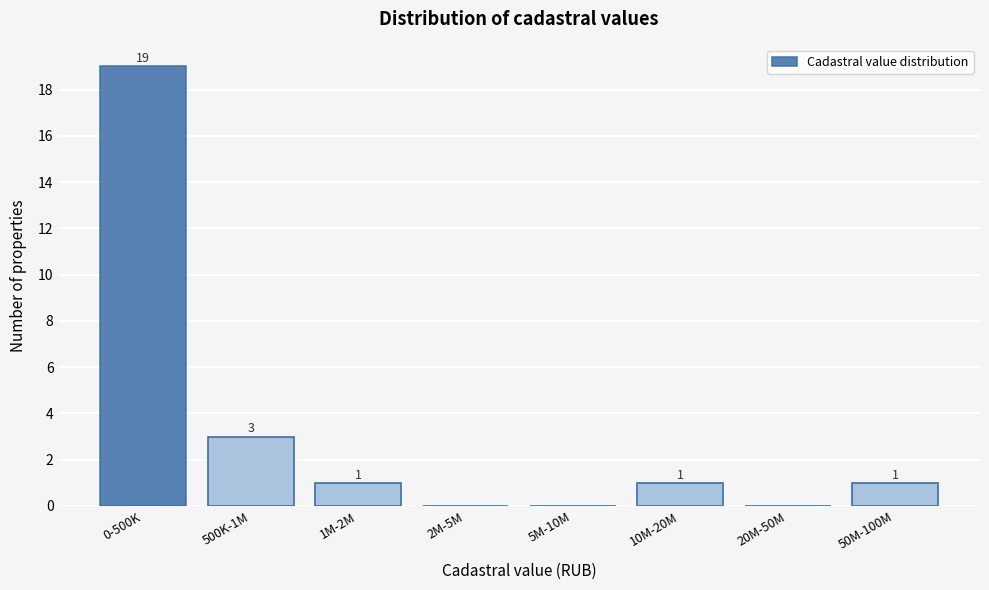

Reading left to right, extract all data points from this chart.

0-500K=19	500K-1M=3	1M-2M=1	2M-5M=0	5M-10M=0	10M-20M=1	20M-50M=0	50M-100M=1